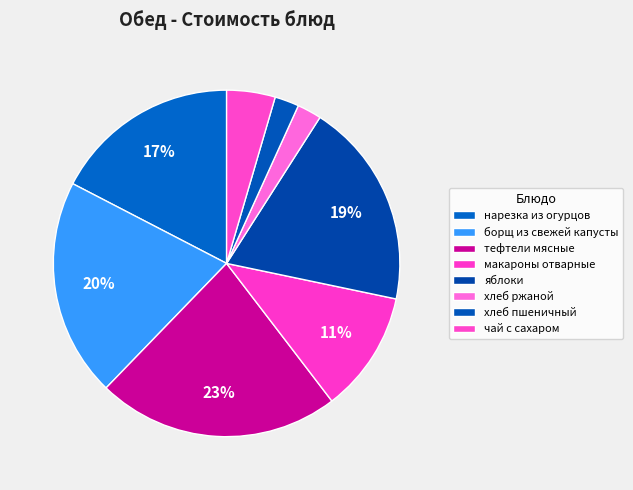

Which category has the smallest portion of the pie?

хлеб ржаной